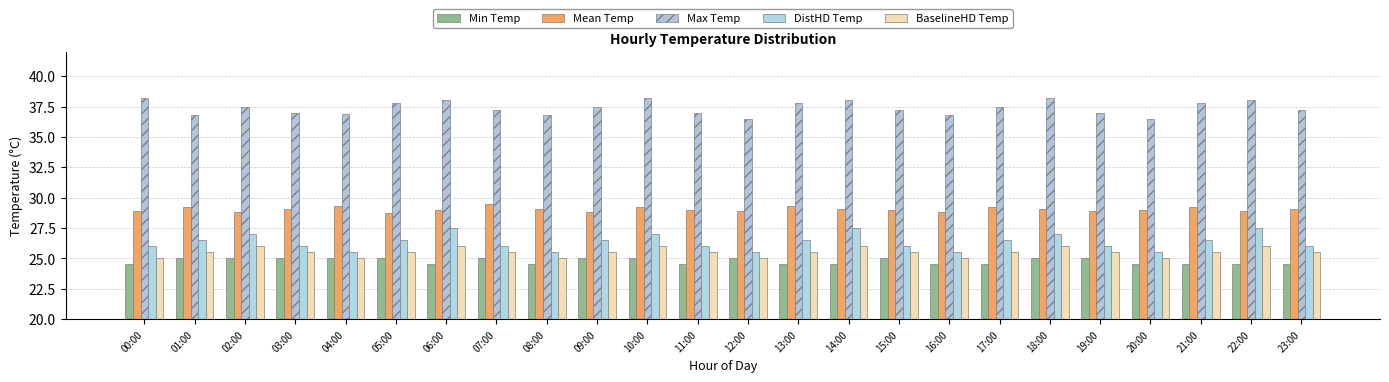

At which category does the chart reach its peak across all series?

00:00